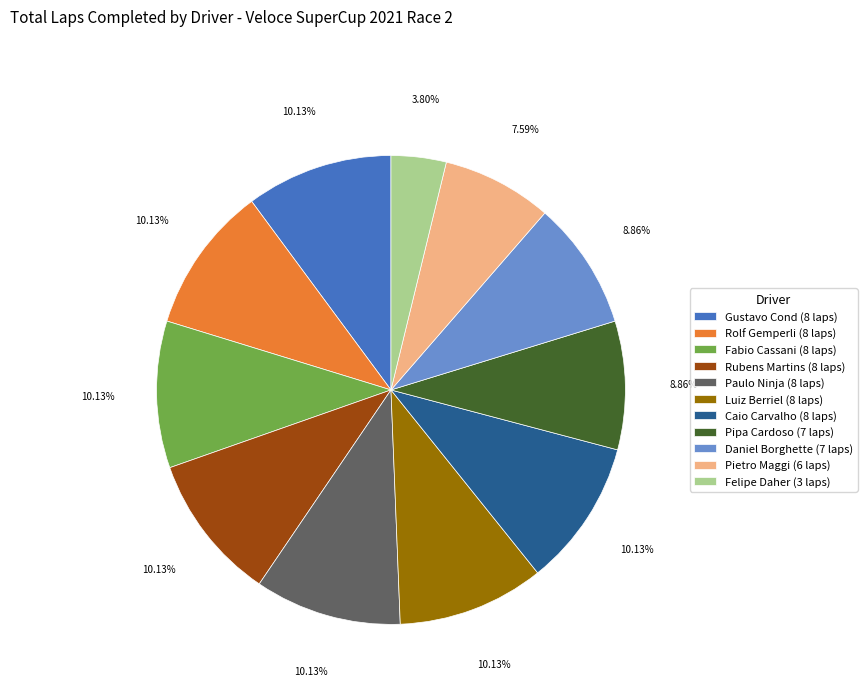

Does Fabio Cassani (8 laps) account for over 50% of the chart?

No